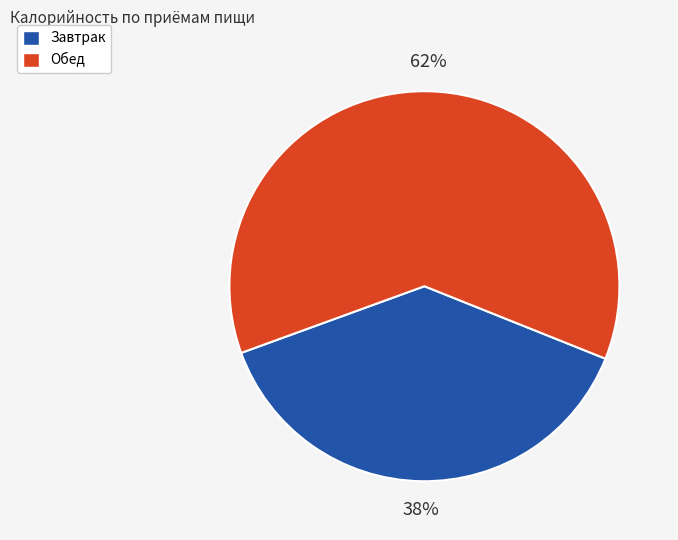

Is it true that Обед is 50% of the pie?

False